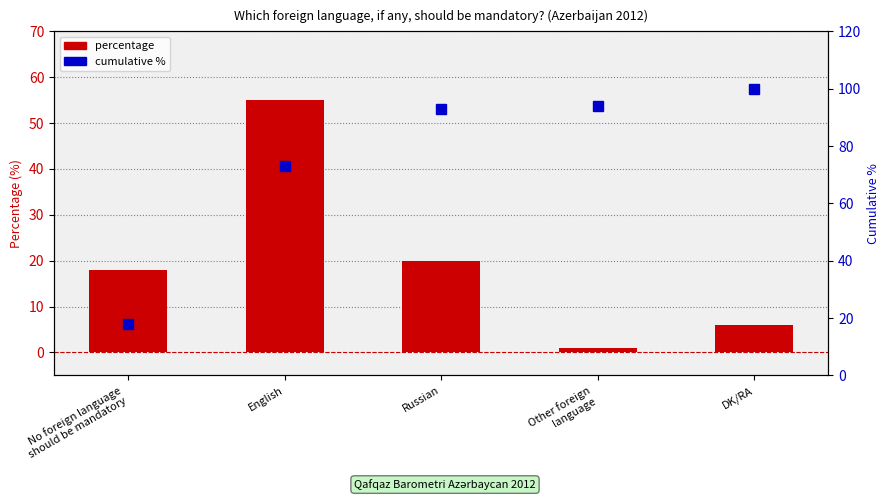

Reading left to right, what are all the values shown in this chart?

Percentage: 18	55	20	1	6
cumulative %: 18	73	93	94	100